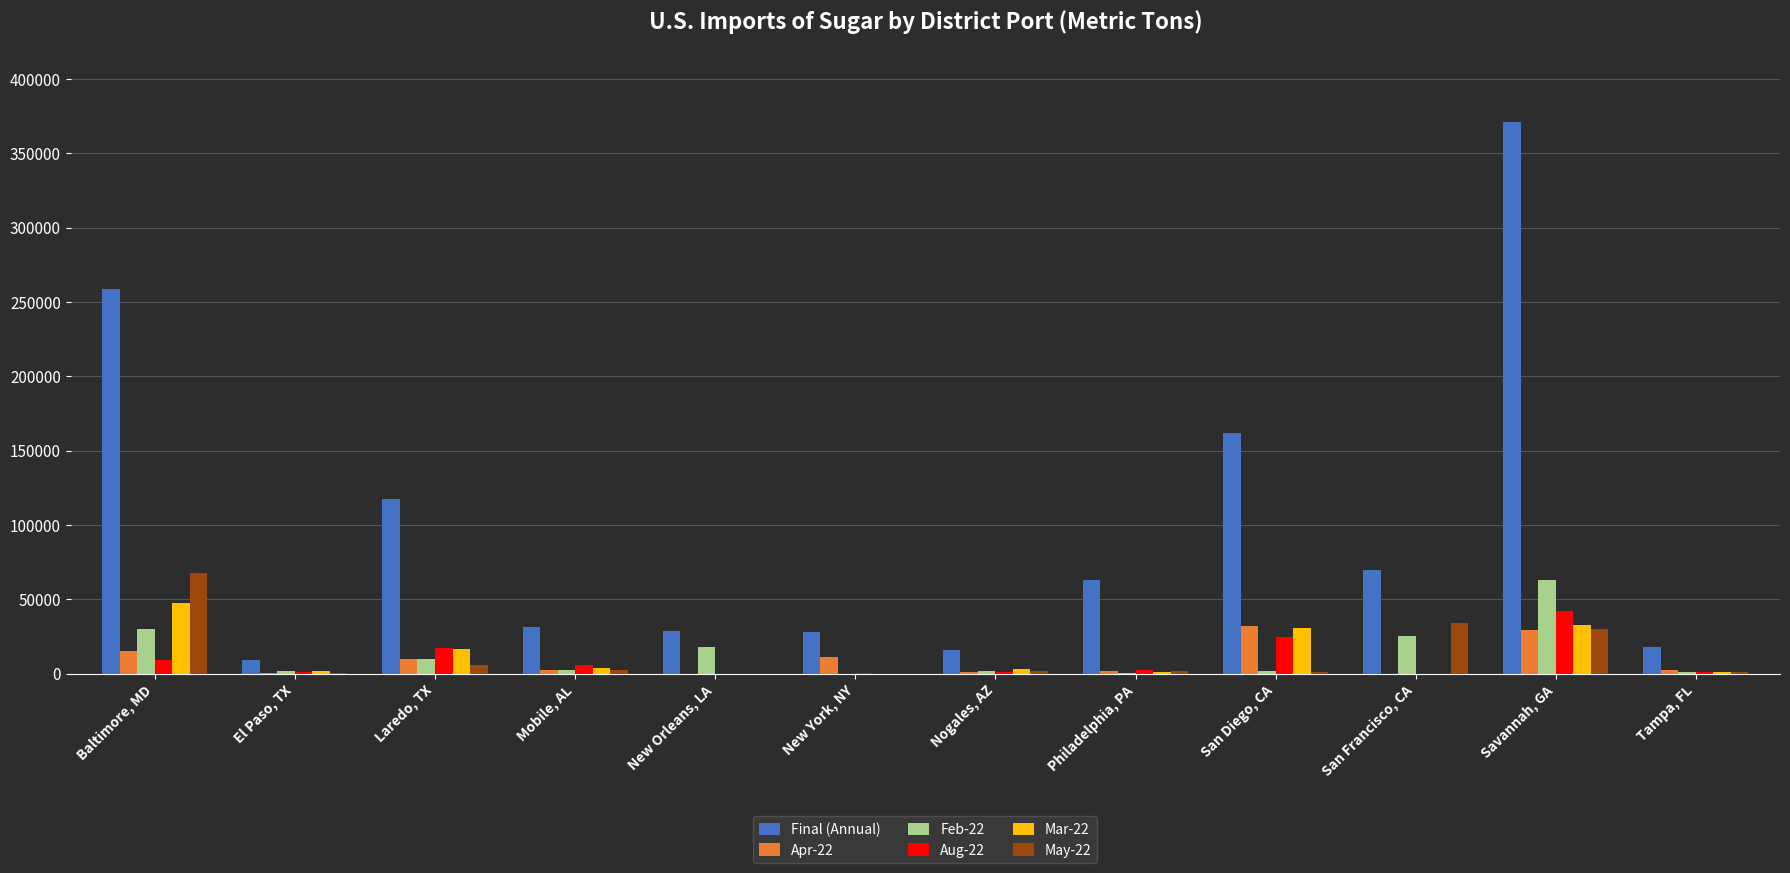

What is the average value of the Apr-22 series?

8790.4